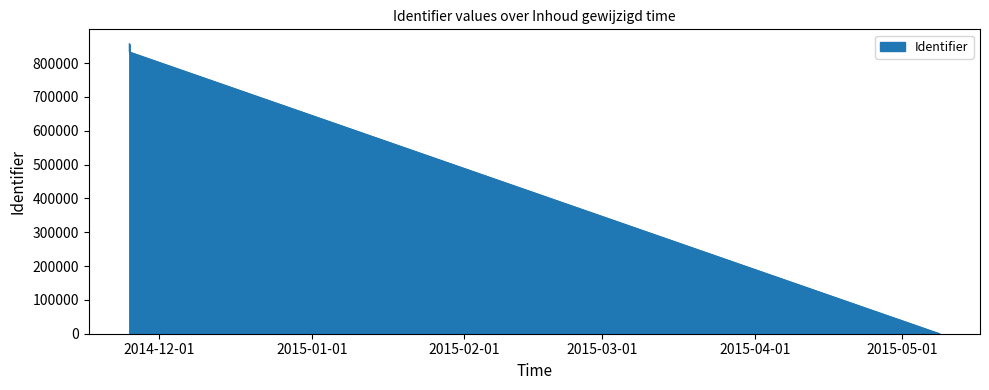

True or false: there are more than 0 points higher than both neighbors.

True